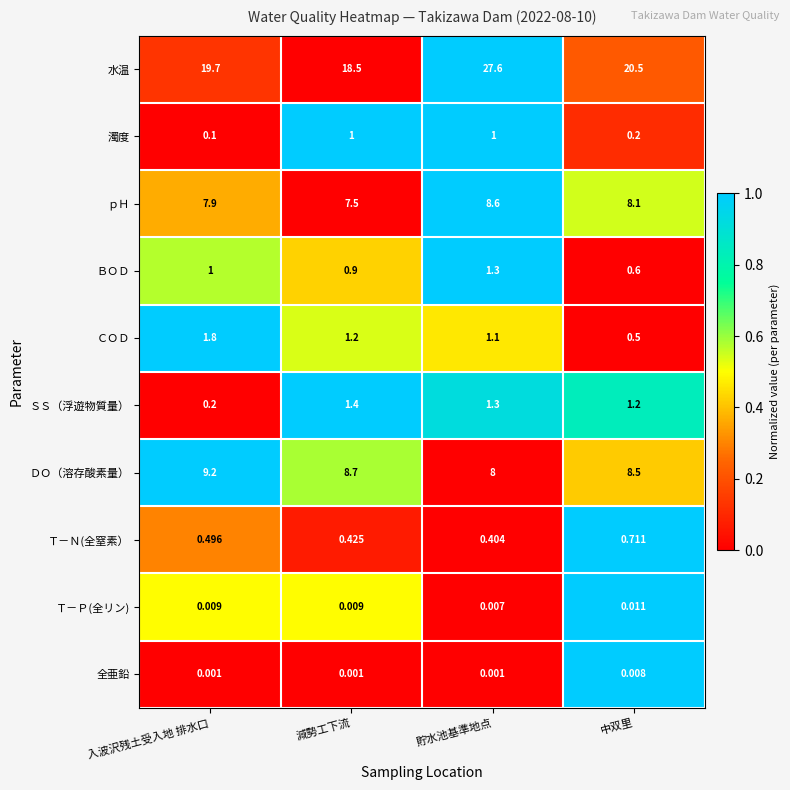

Between 入波沢残土受入地 排水口 and 貯水池基準地点, which series saw the biggest shift?

水温